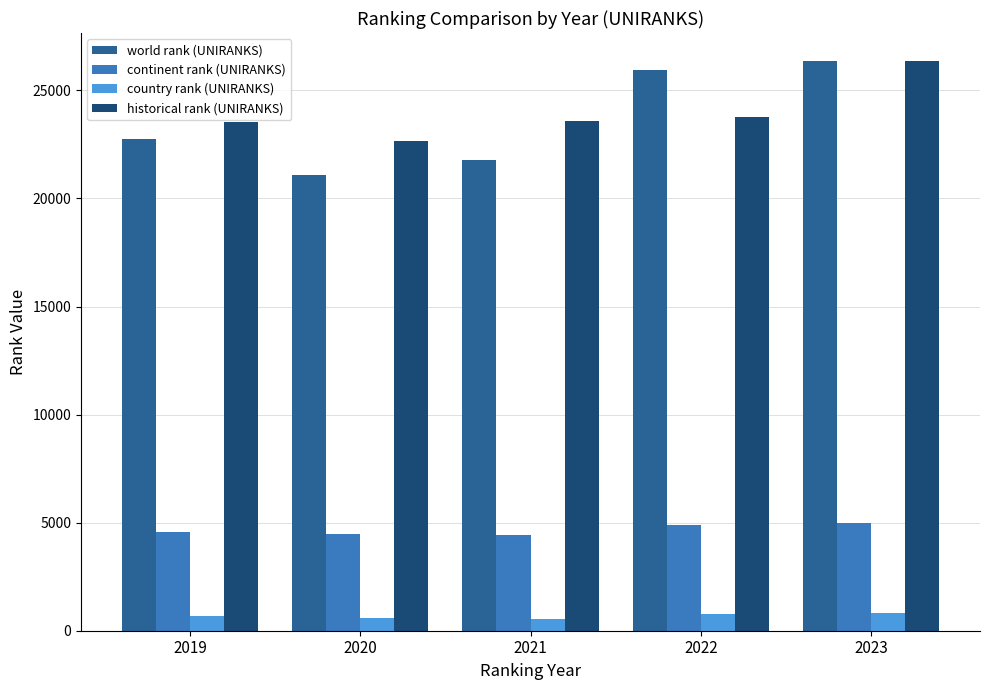

Which series has the largest total across all categories?

historical rank (UNIRANKS)